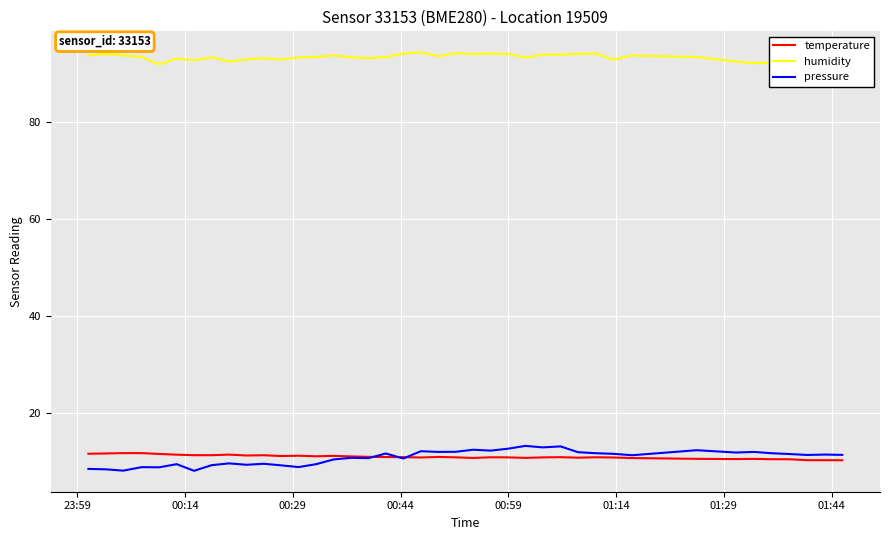

List the series in order of their peak value, lowest first.

temperature, pressure, humidity